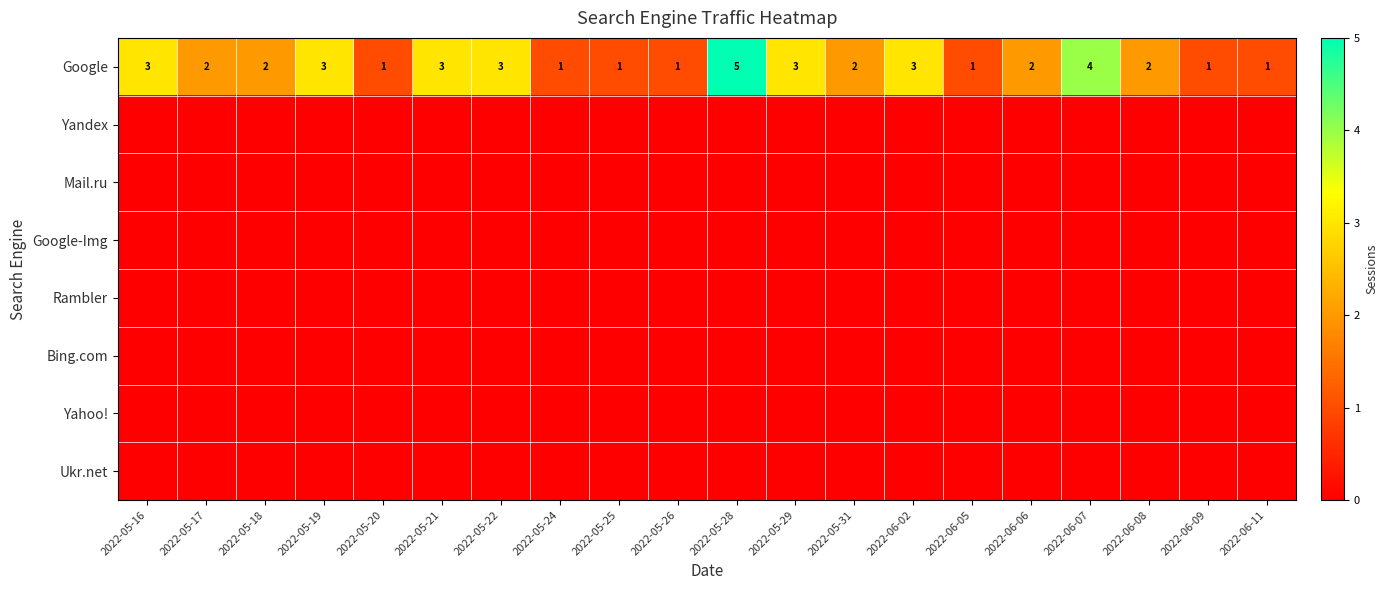

What is the sum of the Google values at 2022-05-21 and 2022-05-31?

5